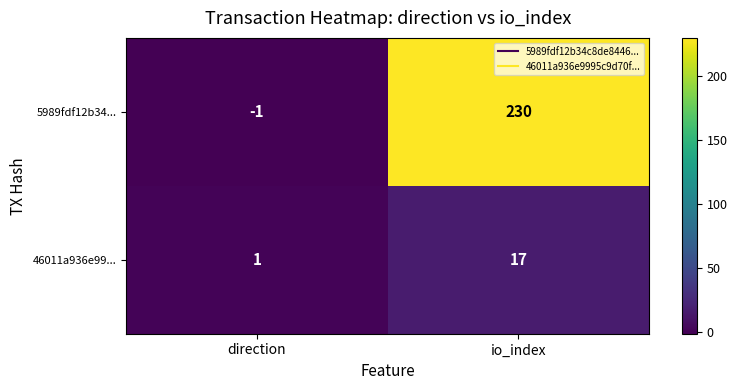

Reading right to left, transcribe all the data shown in this chart.

5989fdf12b34...: 230	-1
46011a936e99...: 17	1